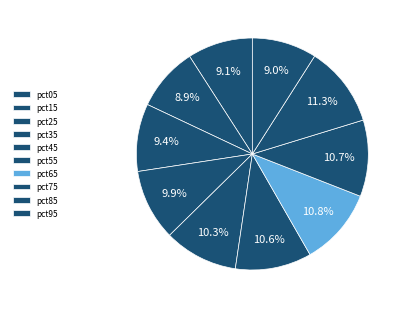

The pct45 slice represents 1% of the pie. True or false?

False